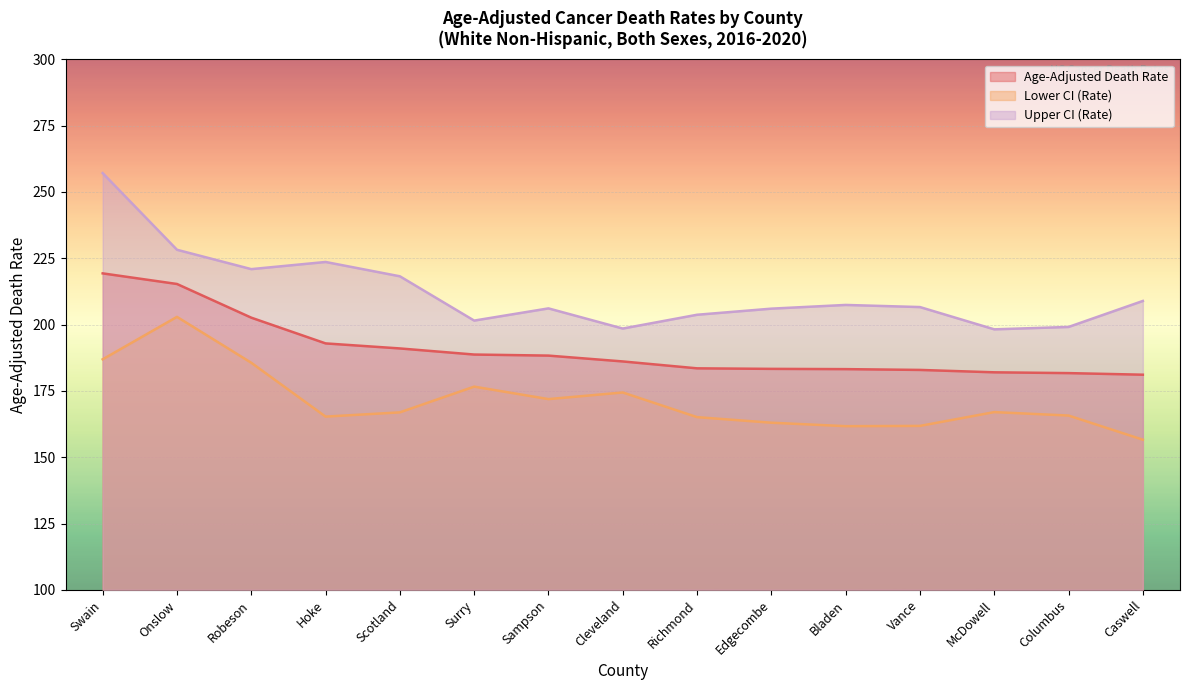

Does the chart display data point markers on the line(s)?

No